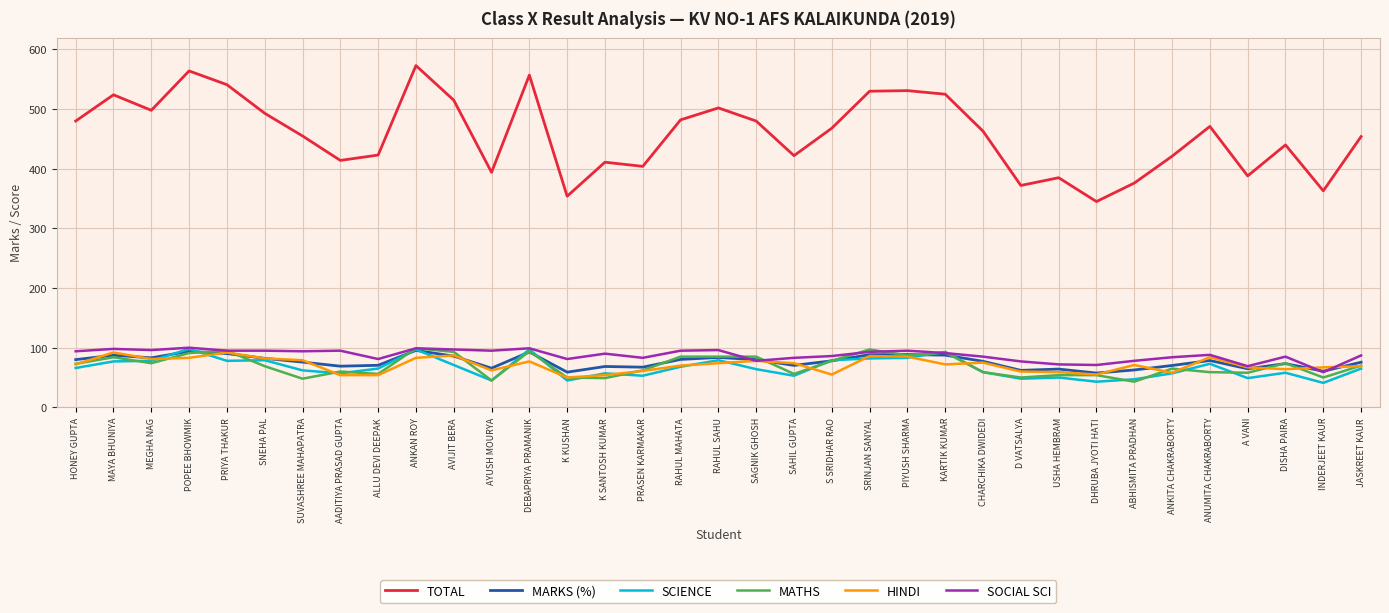

What position from the right is JASKREET KAUR?

1